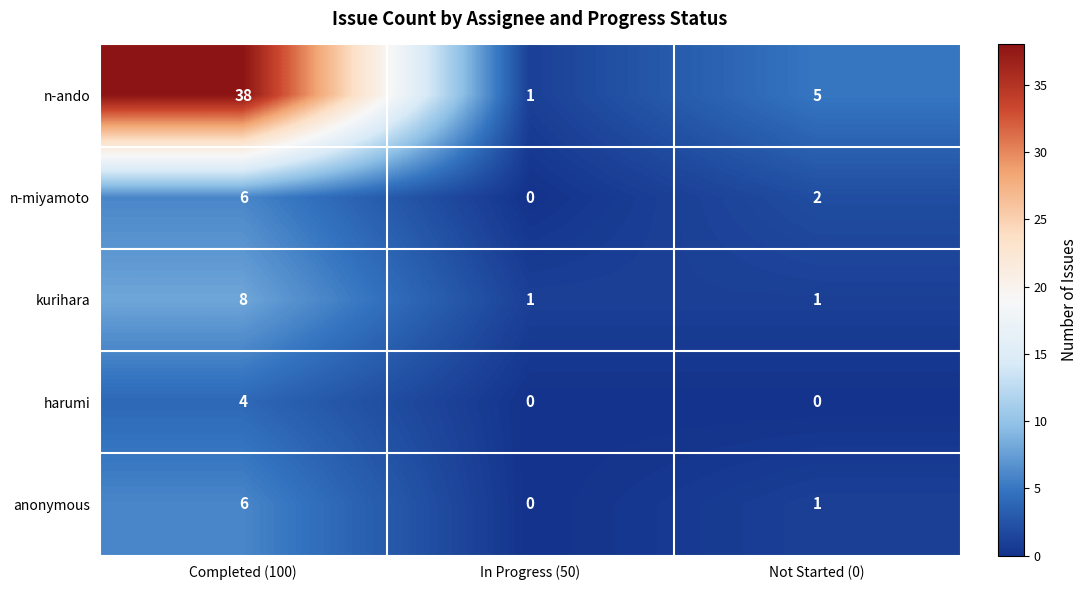

How many data points does each series have?

3